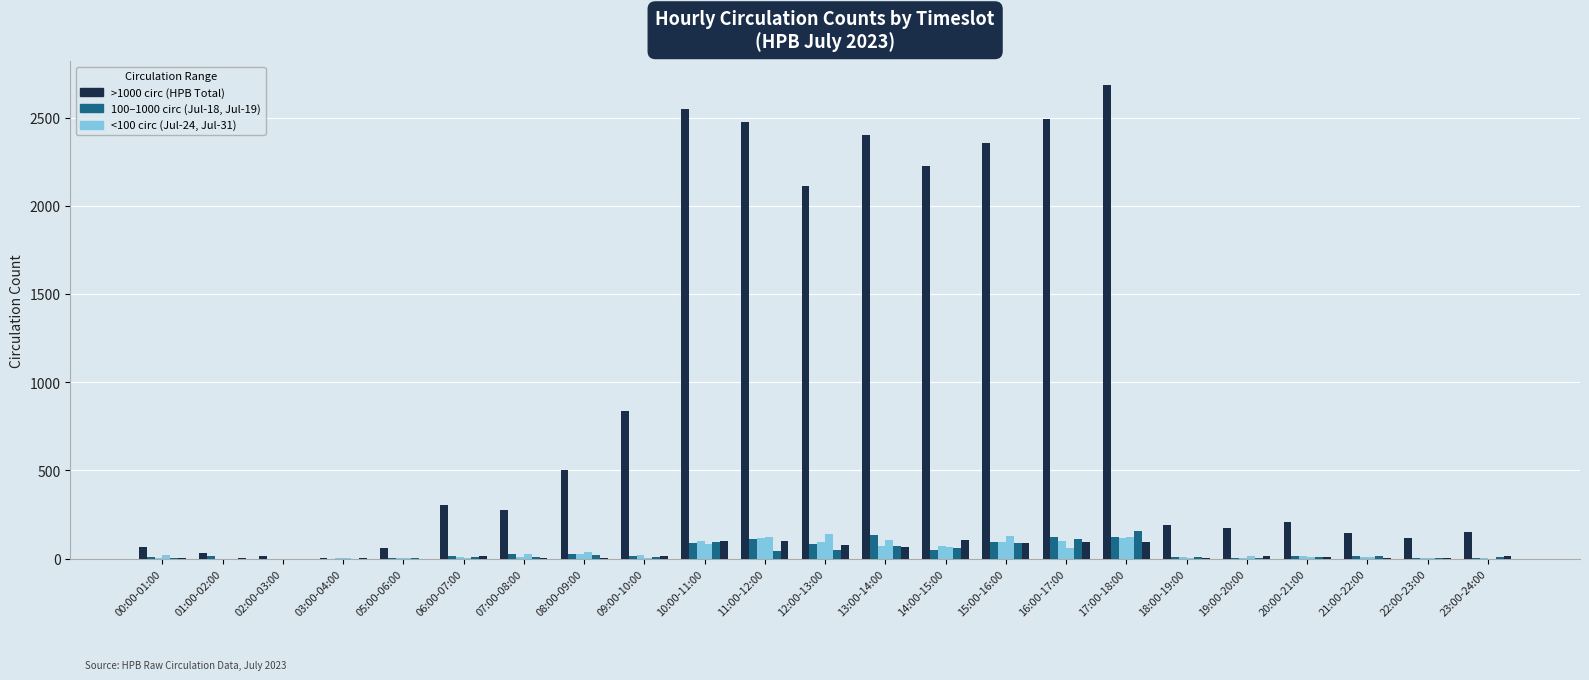

Which has a higher value, 12:00-13:00 or 21:00-22:00?

12:00-13:00